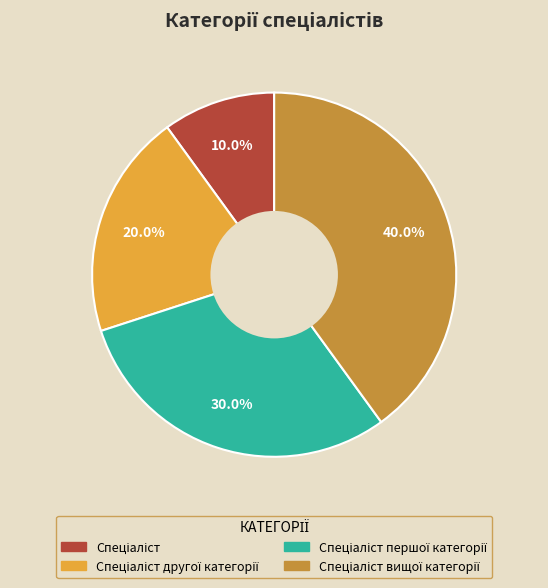

Does any single category account for the majority?

No